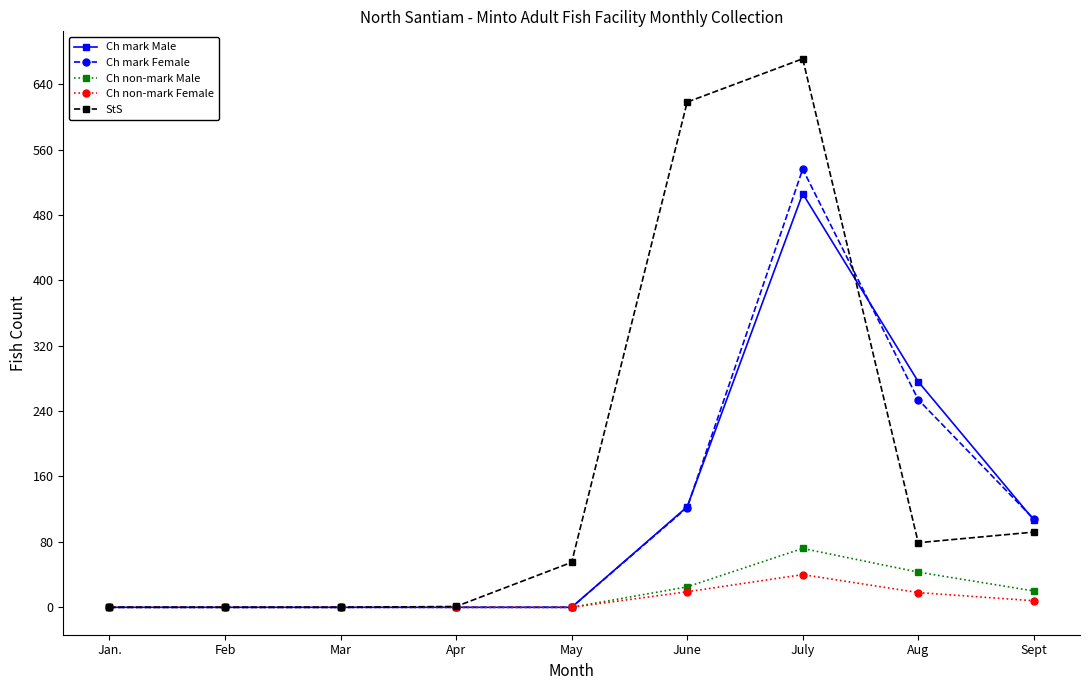

What is the sum of the Ch non-mark Female values at Sept and Aug?

26